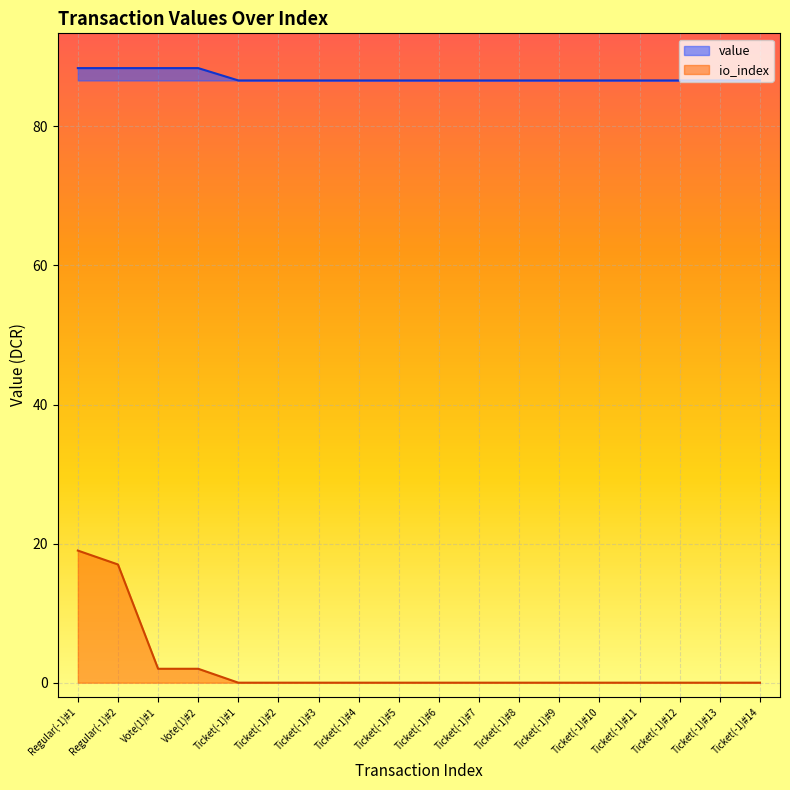

What are all the series names shown in the legend?

value, io_index